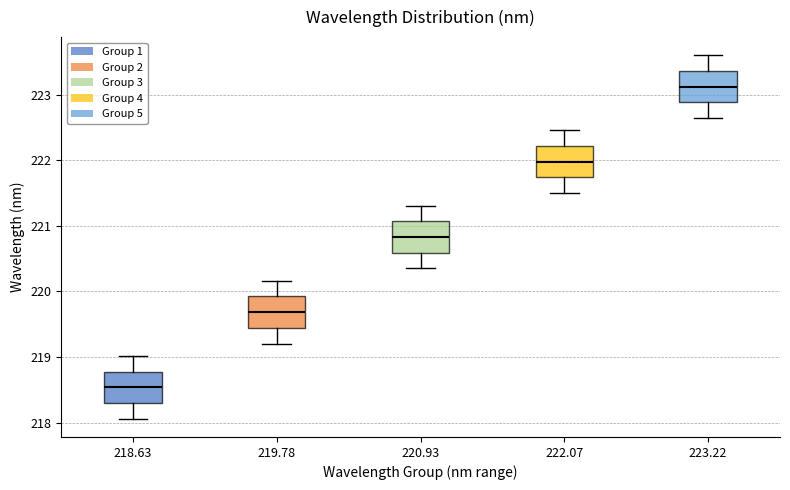

Where does the lower whisker of the box at x = 222.07 end on the y-axis? The values are not printed on the chart, so give them approximately, as read against the axis.

221.5